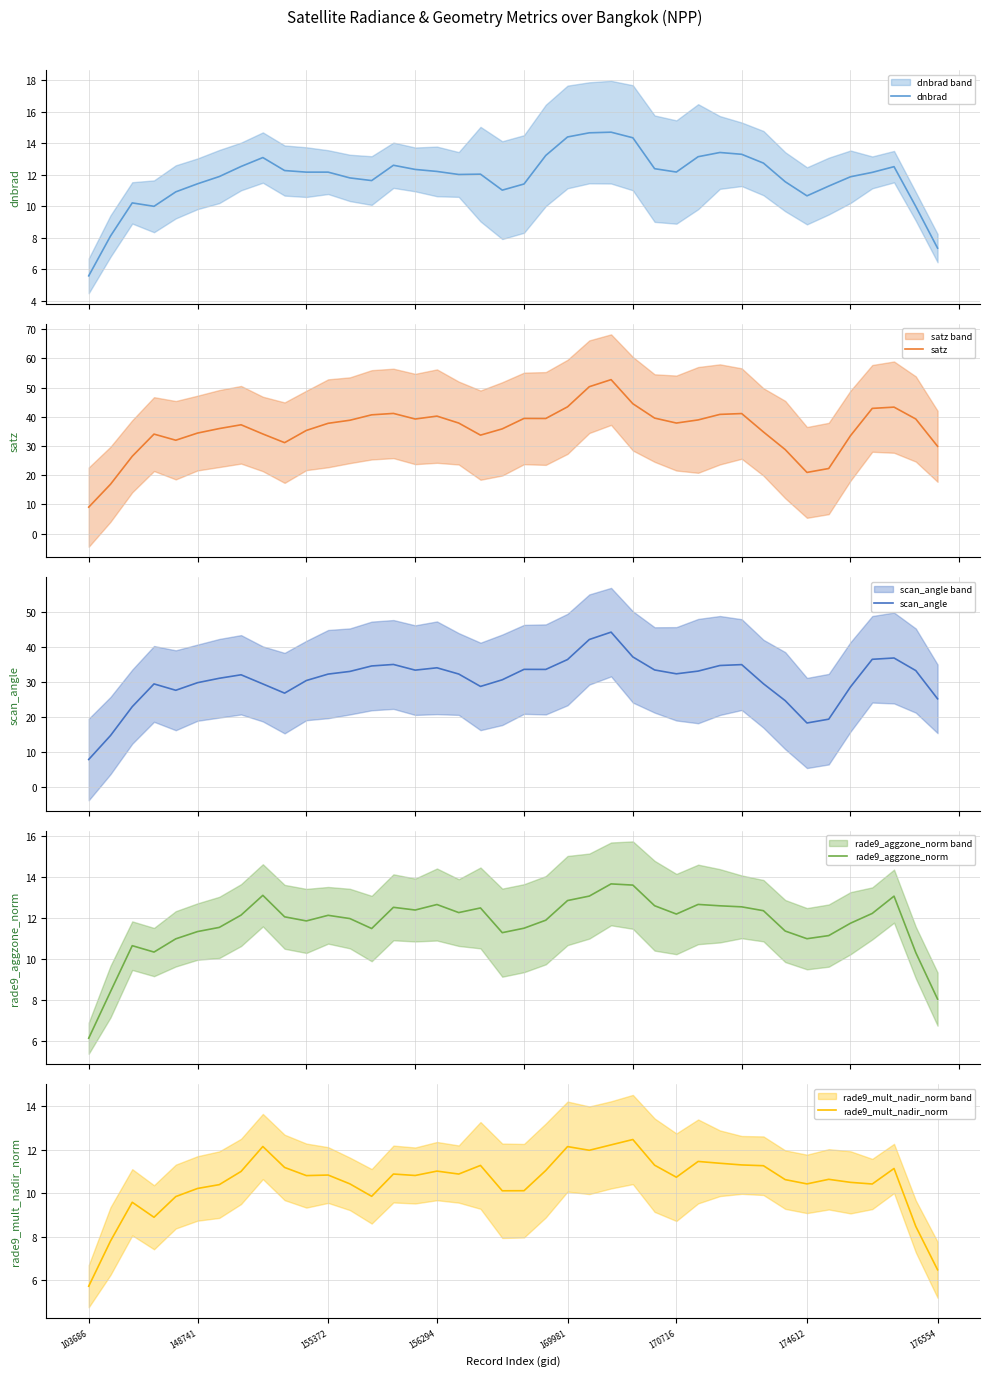

What is the difference between the maximum and minimum values in the rade9_mult_nadir_norm series?

6.8